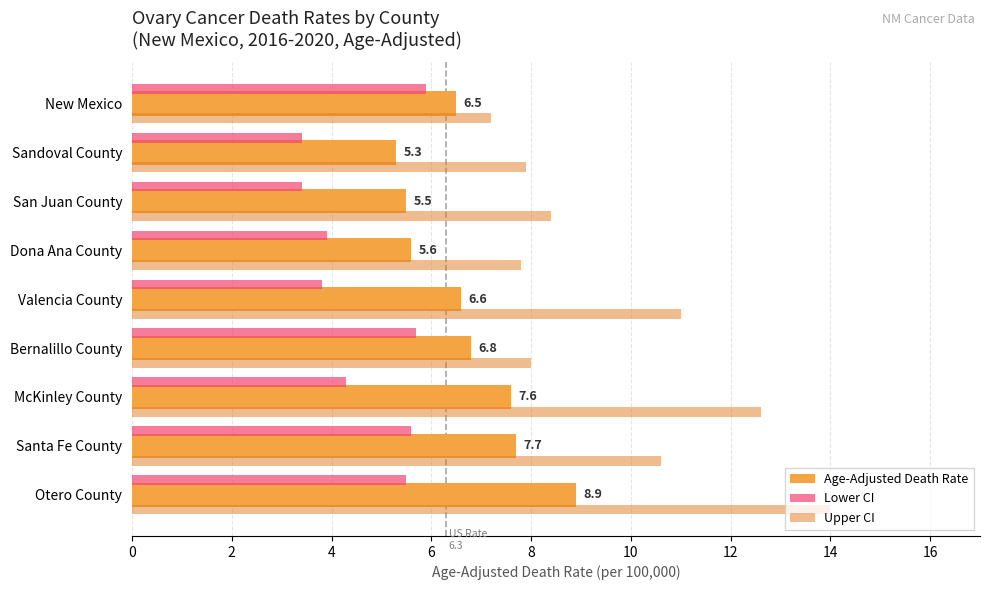

Which series changed the most between Bernalillo County and Santa Fe County?

Upper CI